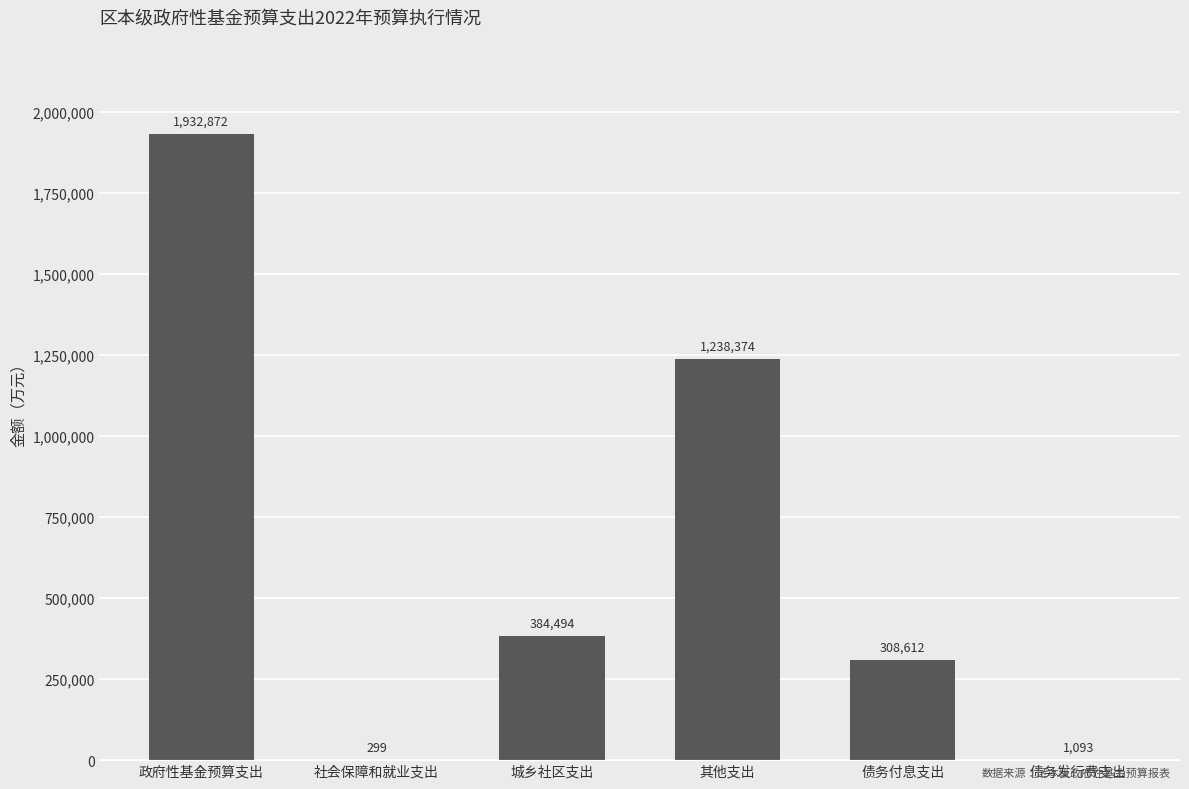

What is the maximum value shown in the chart?

1932872